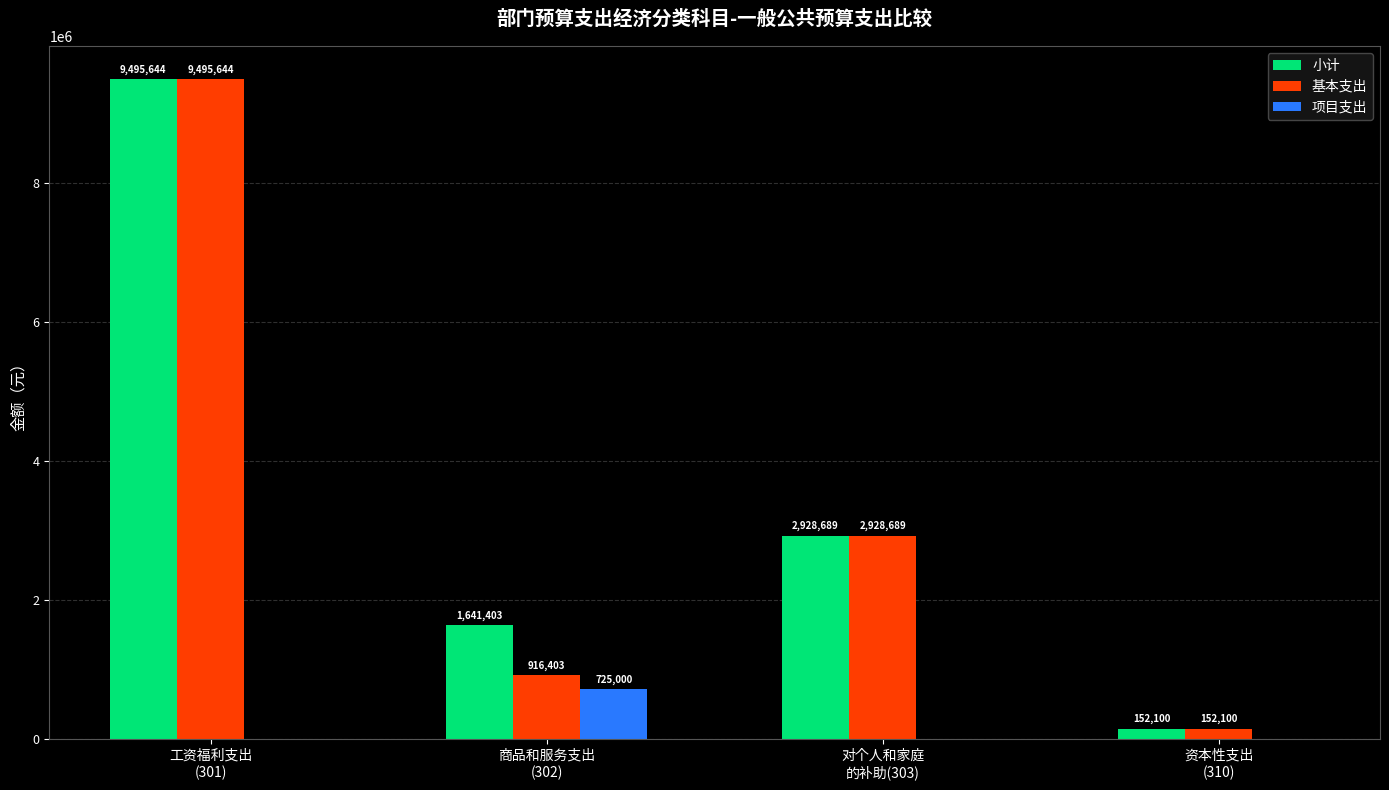

Are the bars horizontal?

No